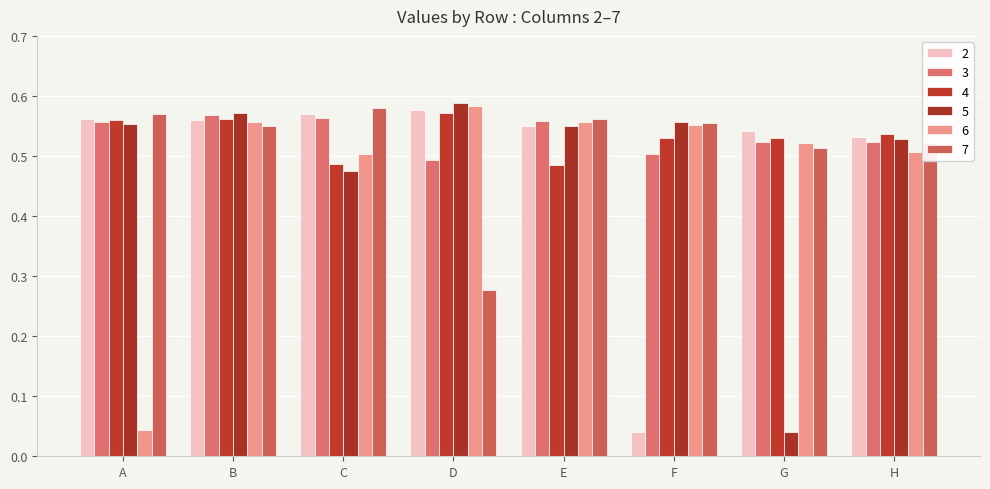

Is the value of 6 at G greater than the value of 2 at C?

No